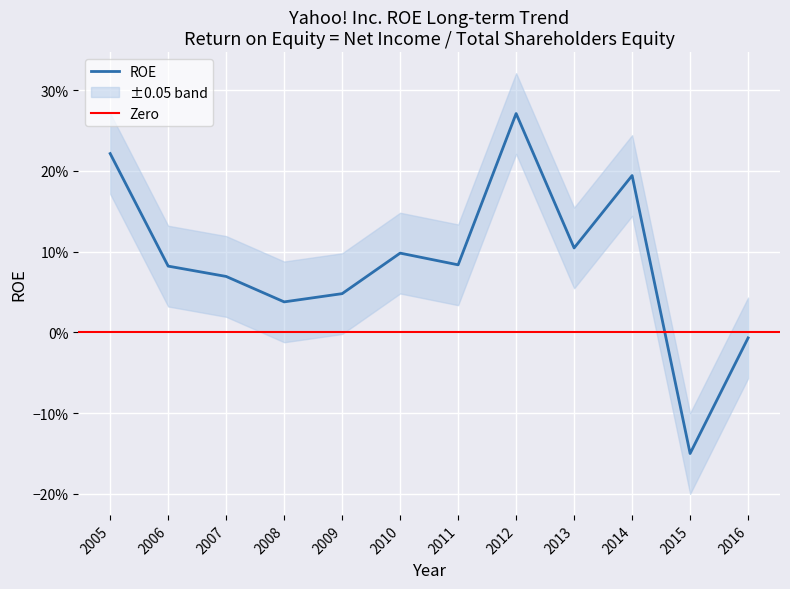

Is it true that the value at 2011 is 0.1?

False